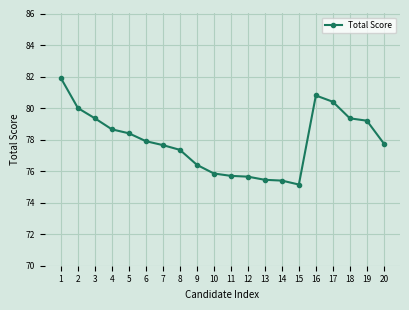

What is the maximum value shown in the chart?

81.9